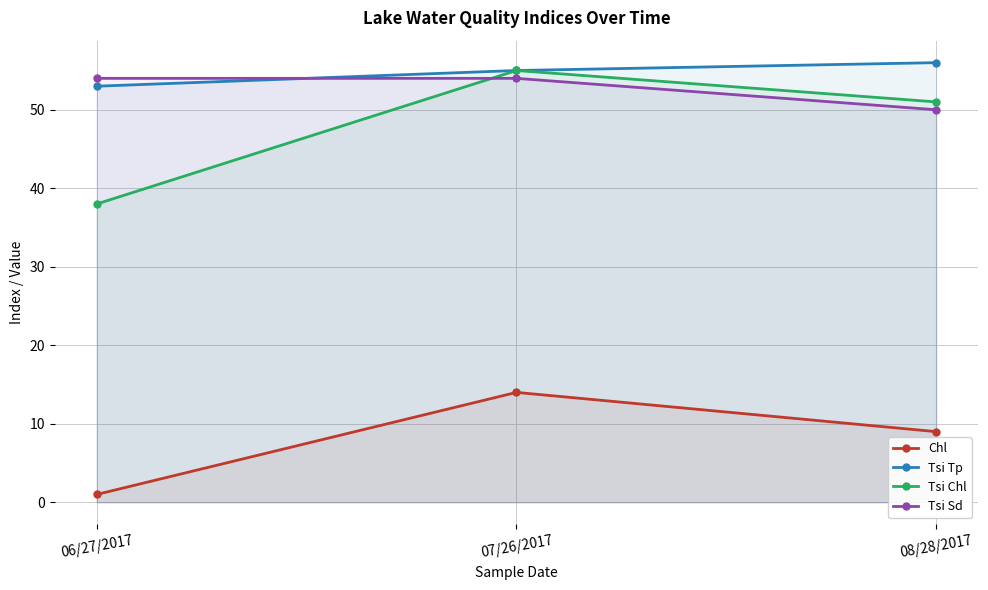

How many values in the Tsi Tp series exceed 55?

1